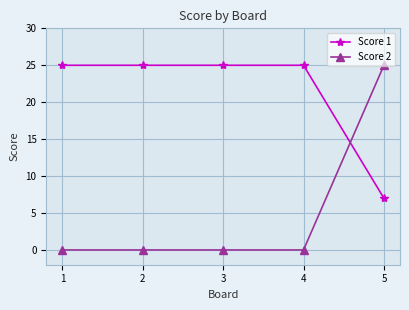

Which series has the largest total across all categories?

Score 1